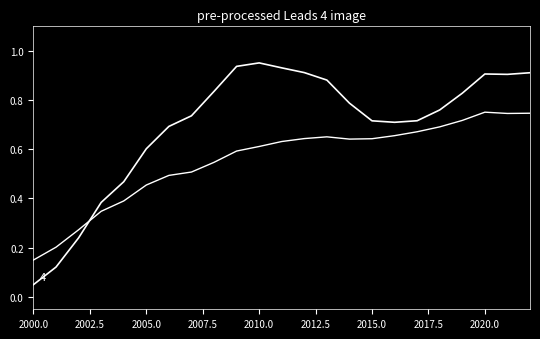

The Total popul. series shows 1.0 at 19. True or false?

False